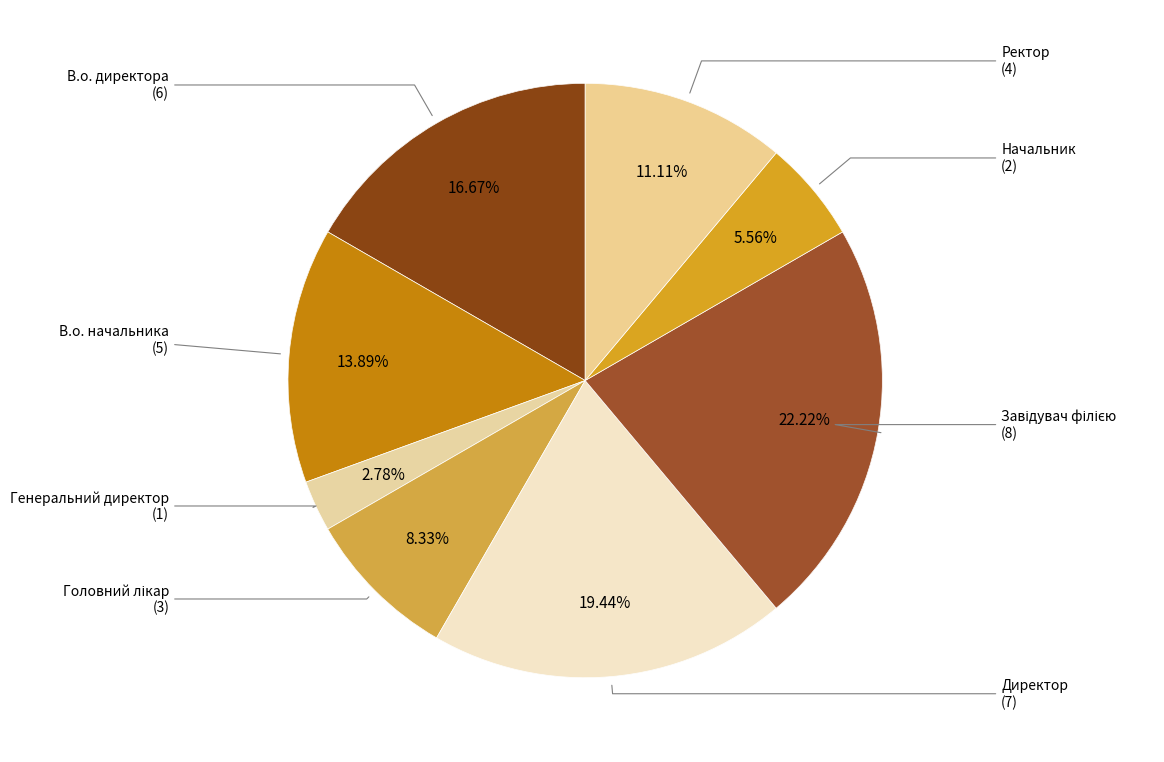

What is the total percentage of Завідувач філією and Головний лікар?

30.6%